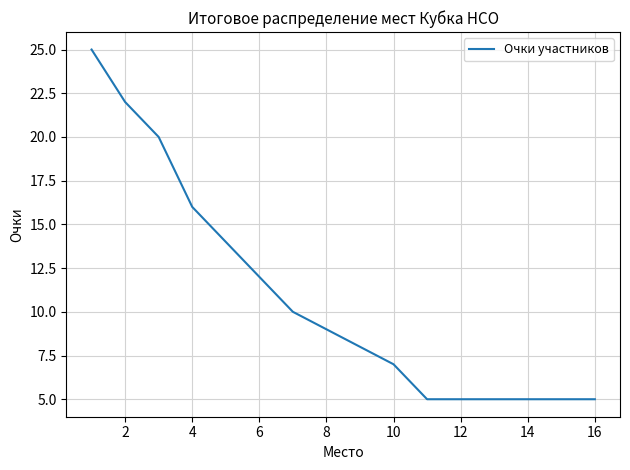

What is the difference between the maximum and minimum values?

20